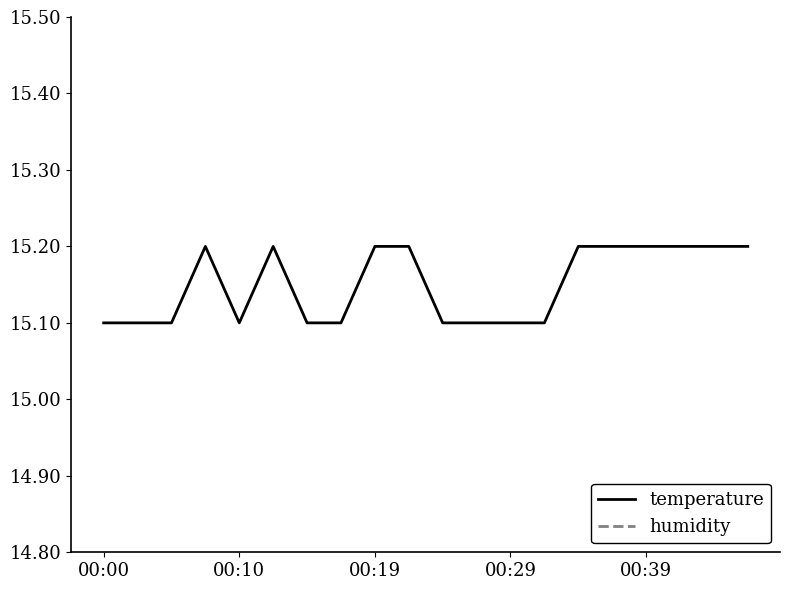

Reading left to right, transcribe all the data shown in this chart.

temperature: 15.1	15.1	15.1	15.2	15.1	15.2	15.1	15.1	15.2	15.2	15.1	15.1	15.1	15.1	15.2	15.2	15.2	15.2	15.2	15.2
humidity: 99.9	99.9	99.9	99.9	99.9	99.9	99.9	99.9	99.9	99.9	99.9	99.9	99.9	99.9	99.9	99.9	99.9	99.9	99.9	99.9